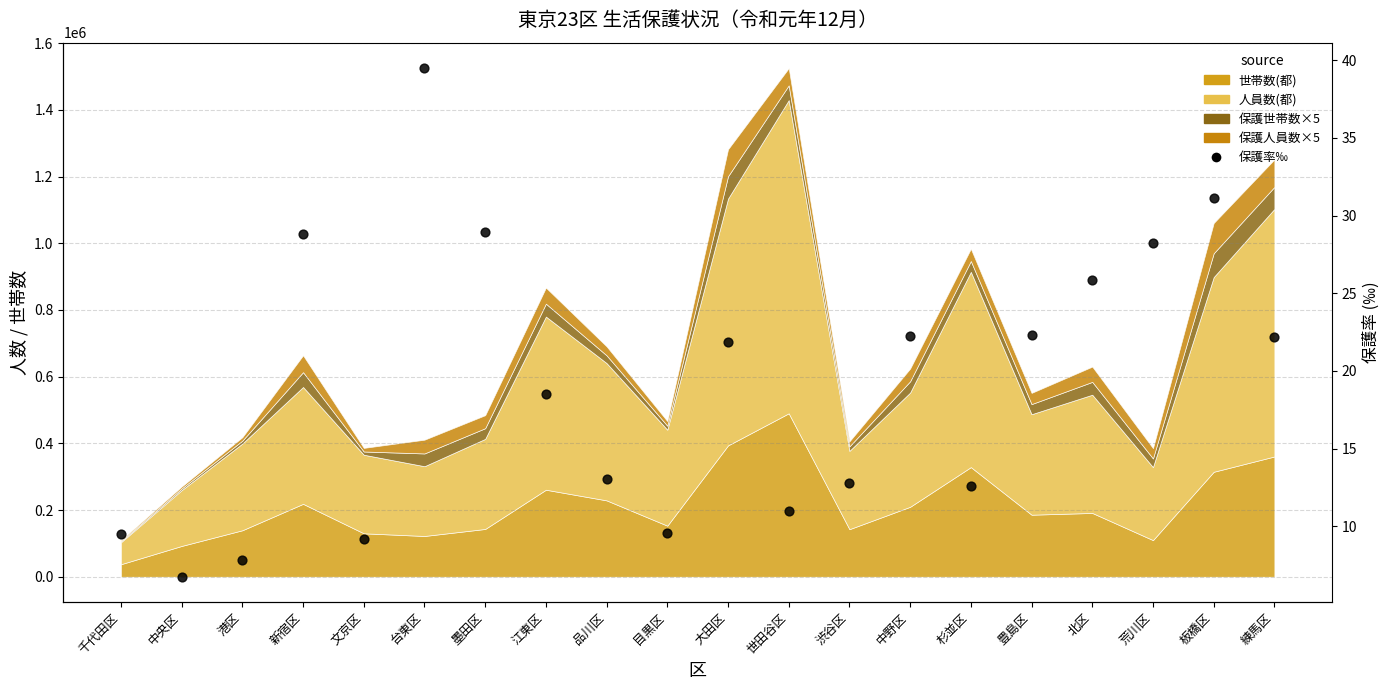

What is the ratio of the value at 文京区 to the value at 品川区?

0.7